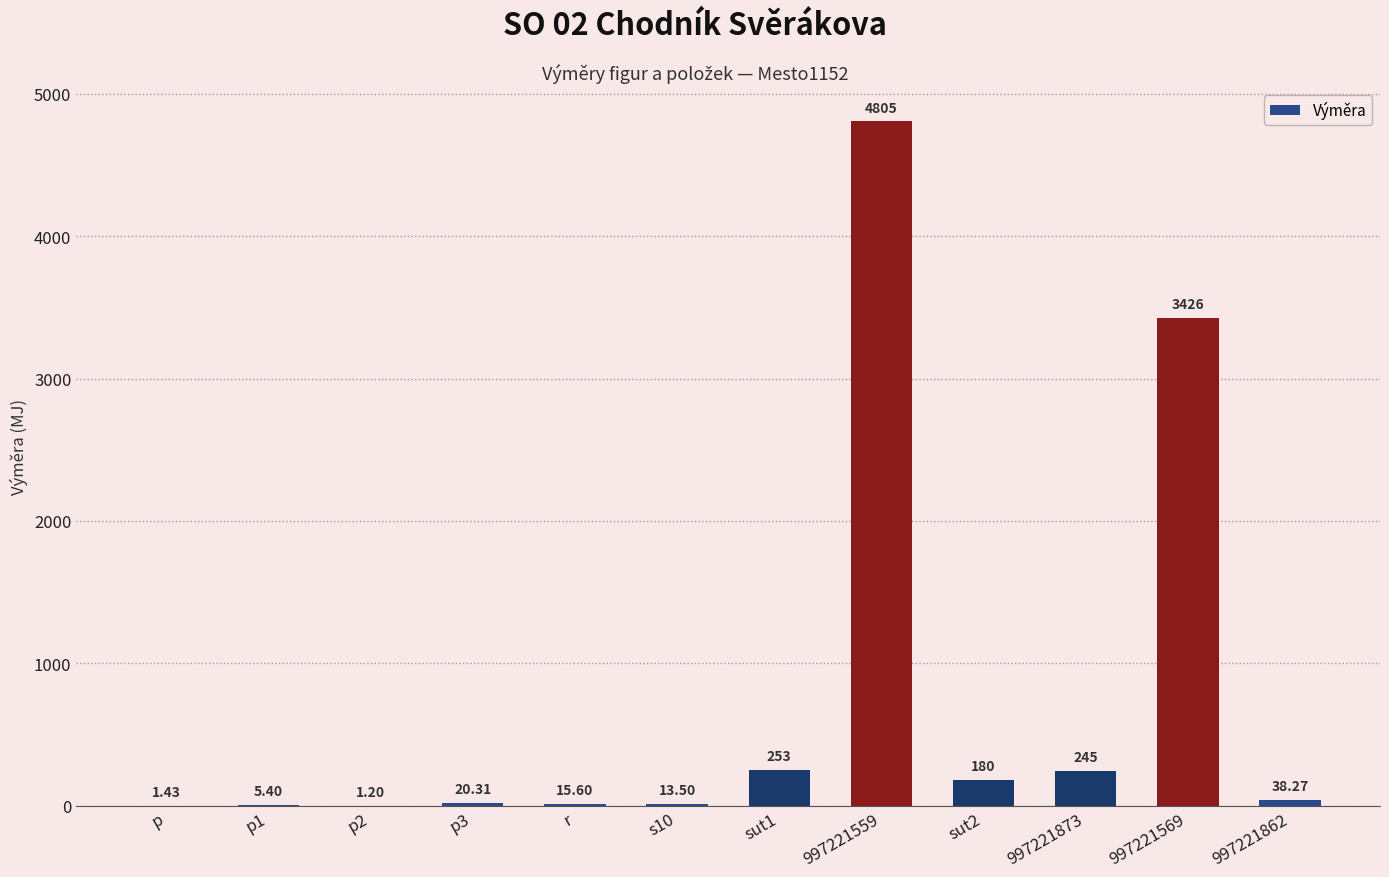

What is the sum of the values at p3 and 997221862?

58.6